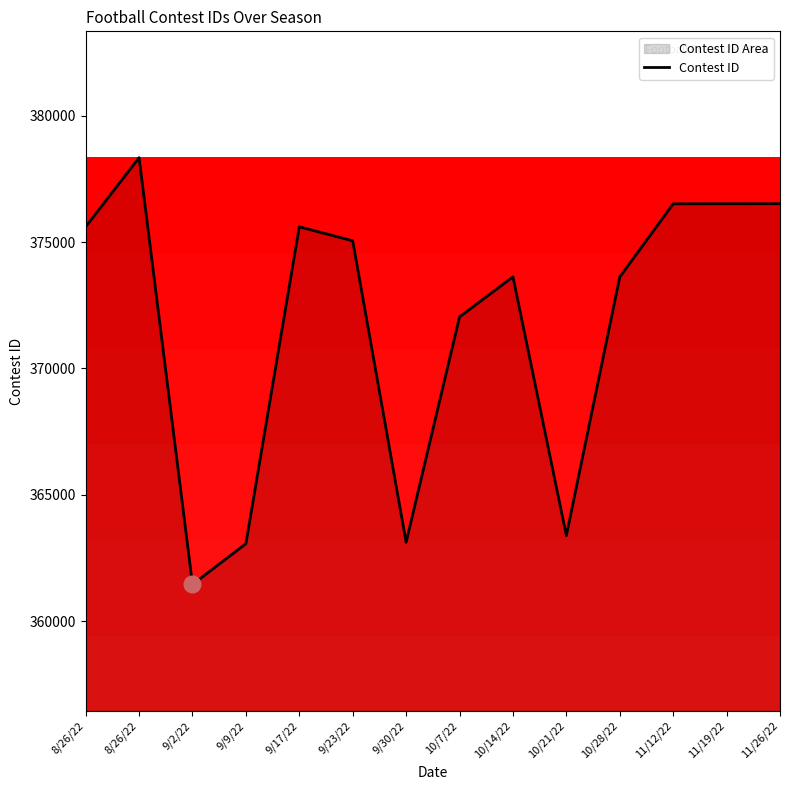

Which category has the highest value across all series?

8/26/22